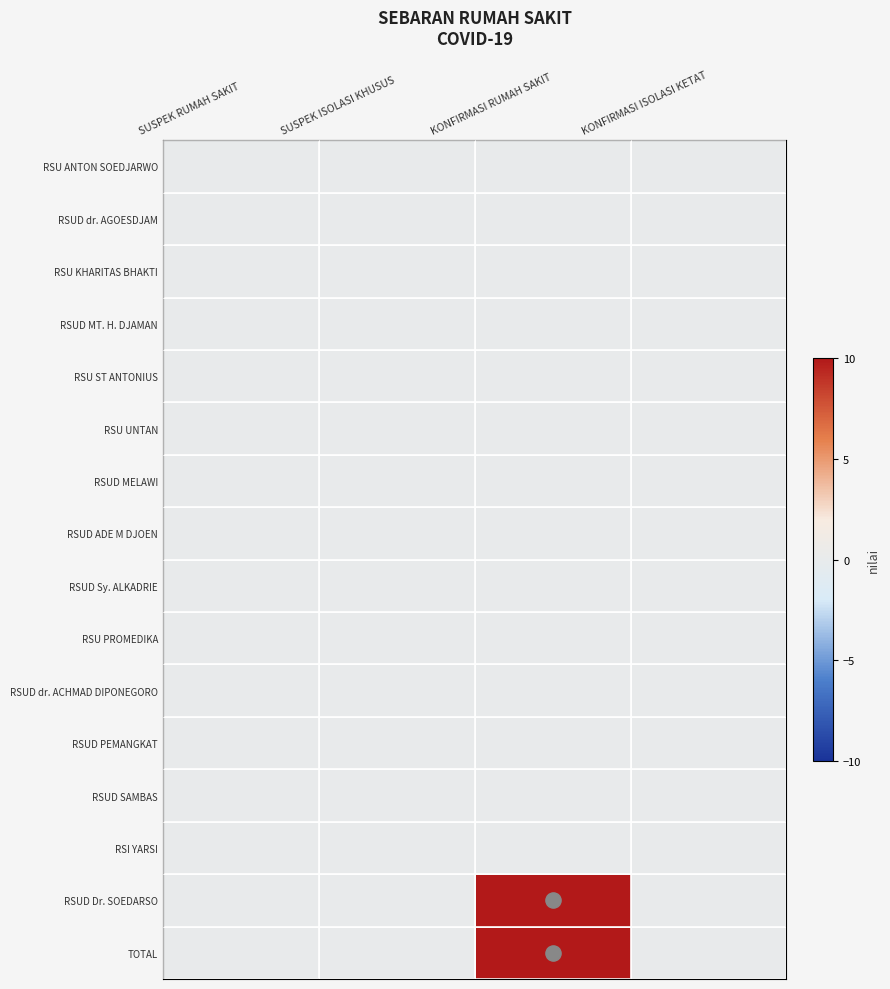

At how many categories does at least one series exceed 1?

1